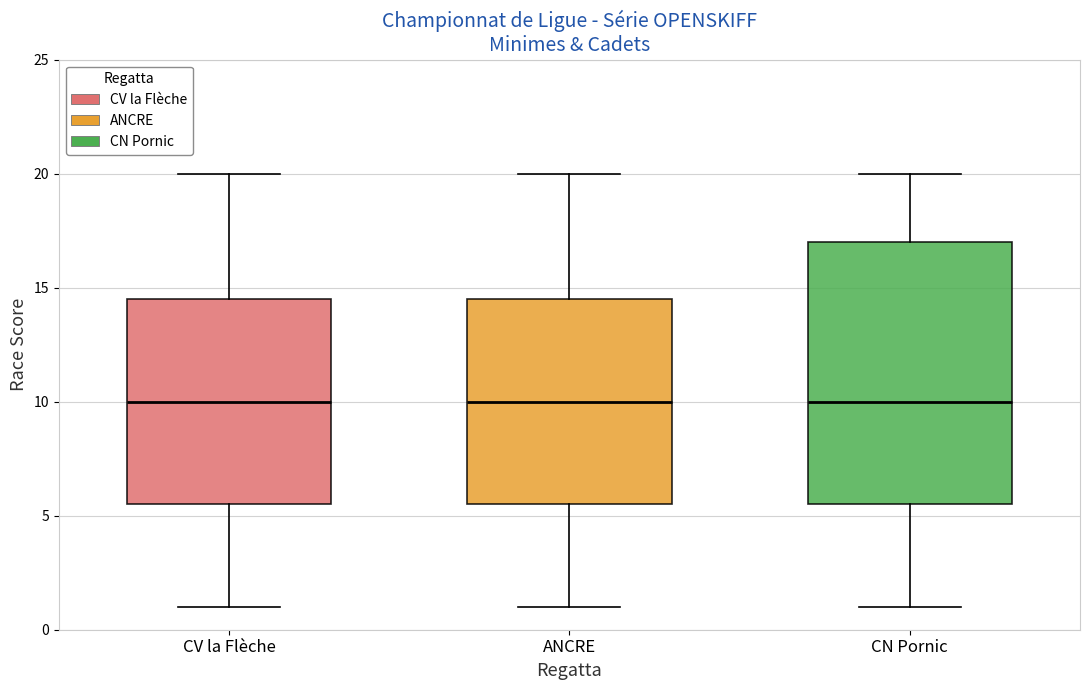

Reading left to right, transcribe this box plot: for each box, give where its median line is, the range the box spans, and where its two whiskers end, as read against the y-axis. The values are not printed on the chart, so give them approximately, as read against the axis.

CV la Flèche: median 10.0, box 5.5 to 14.5, whiskers 1.0 to 20.0
ANCRE: median 10.0, box 5.5 to 14.5, whiskers 1.0 to 20.0
CN Pornic: median 10.0, box 5.5 to 17.0, whiskers 1.0 to 20.0